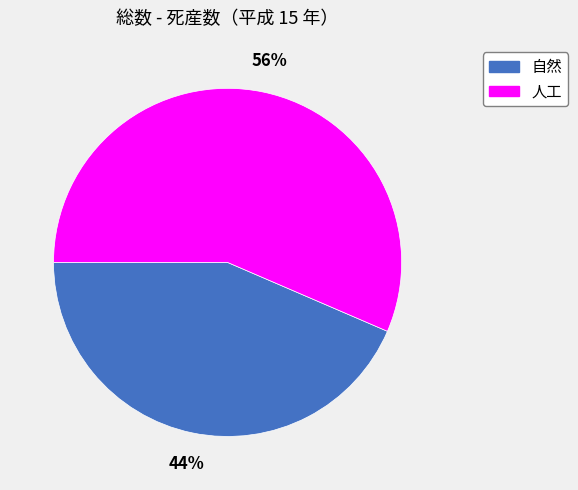

True or false: 人工 accounts for 66% of the total.

False